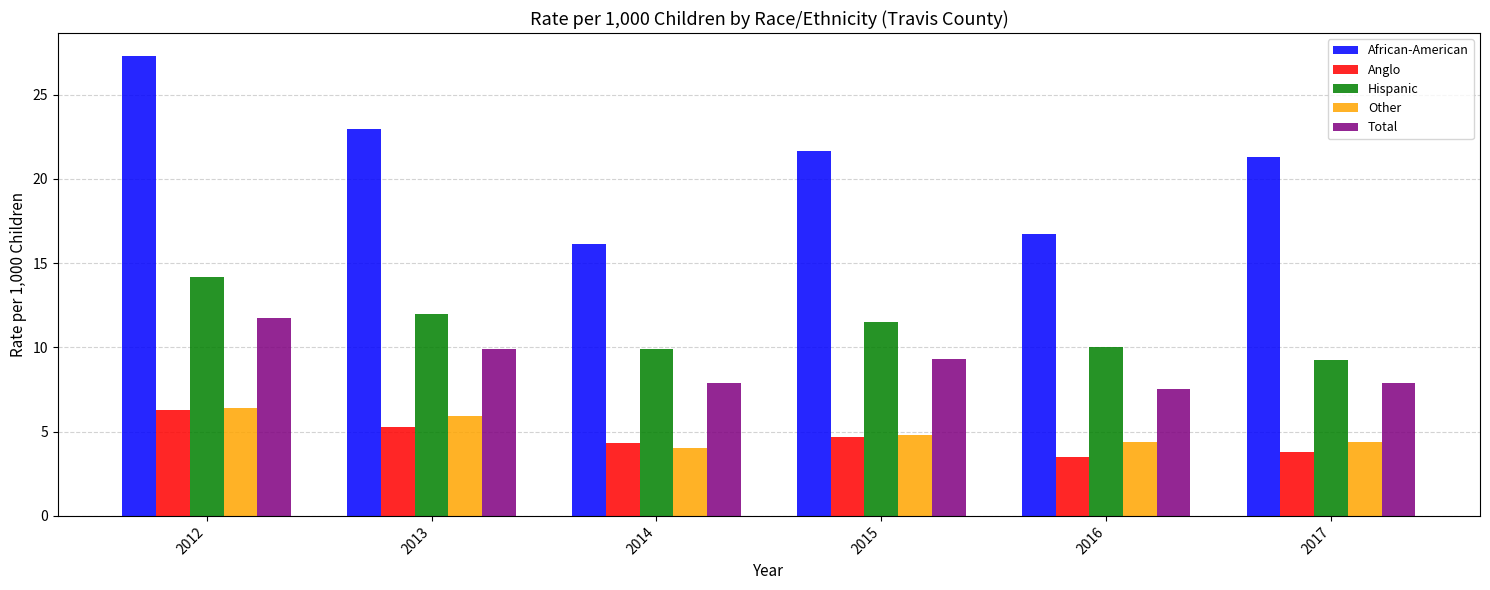

Which label corresponds to the largest value in the chart?

2012